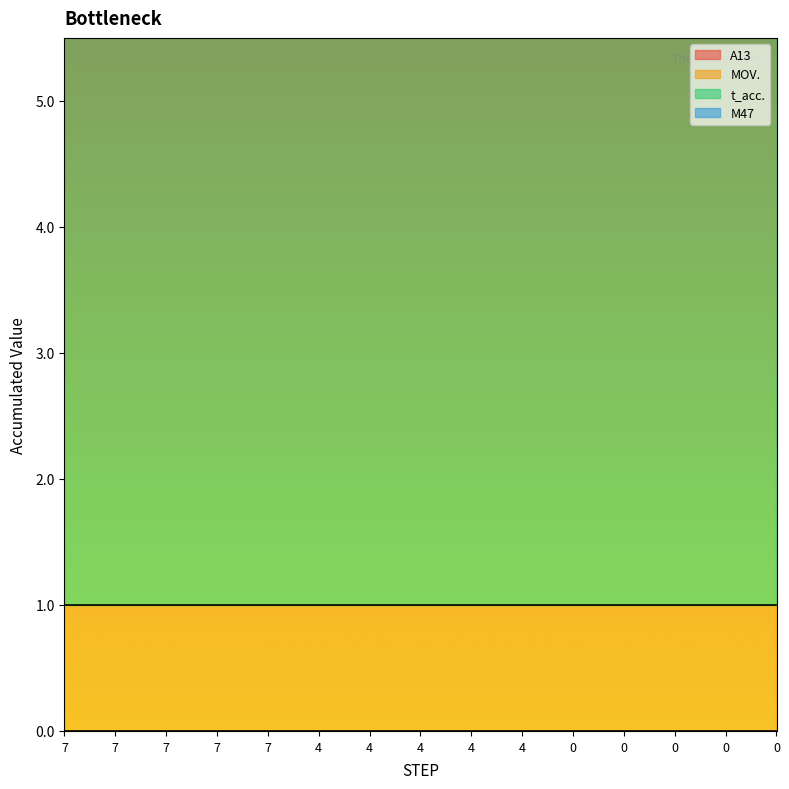

True or false: M47 and t_acc. intersect in this chart.

False